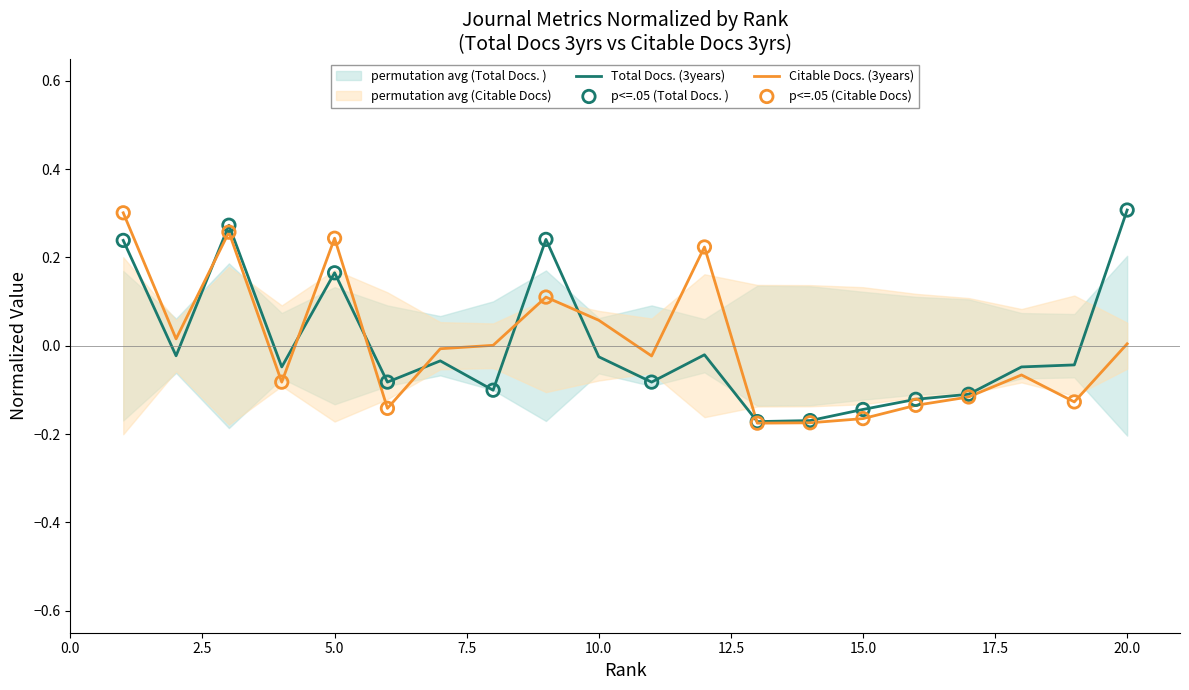

Which series reaches the minimum Y coordinate?

Citable Docs. (3years)